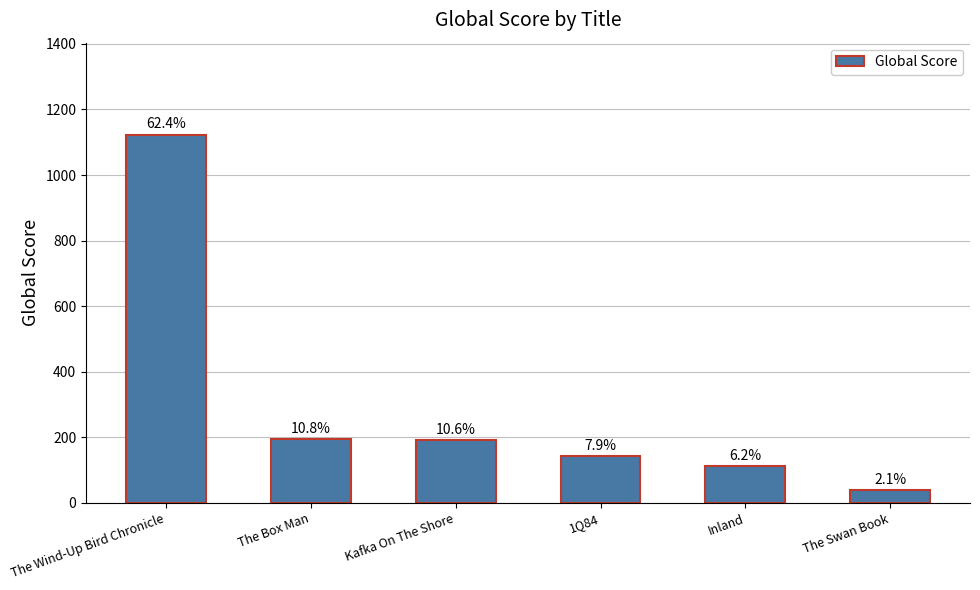

At which category does the chart reach its peak across all series?

The Wind-Up Bird Chronicle